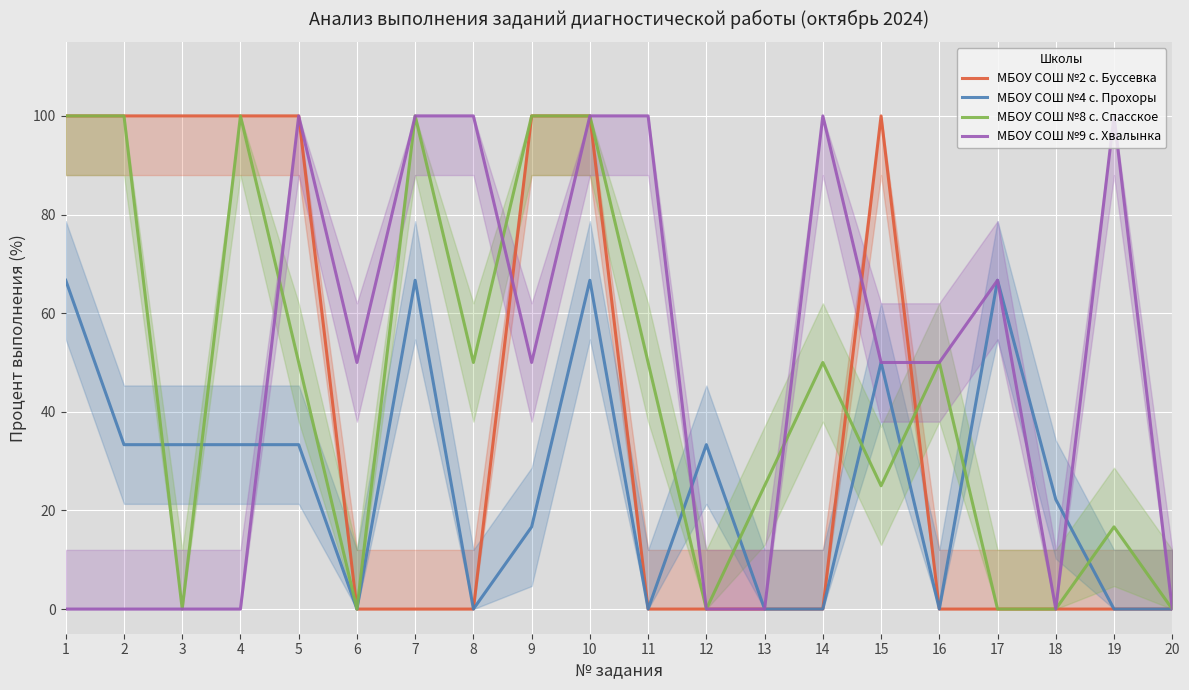

How many positive values does the МБОУ СОШ №2 с. Буссевка series have?

8